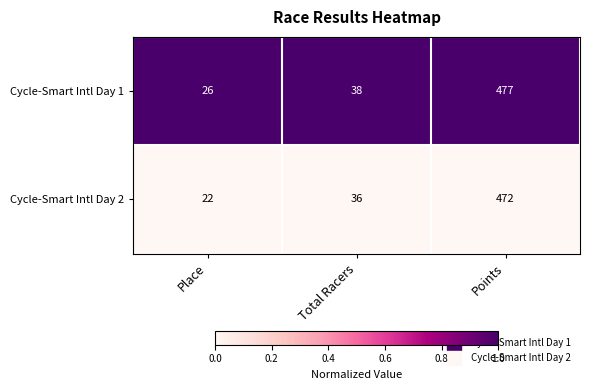

Which series changed the most between Place and Points?

Cycle-Smart Intl Day 1